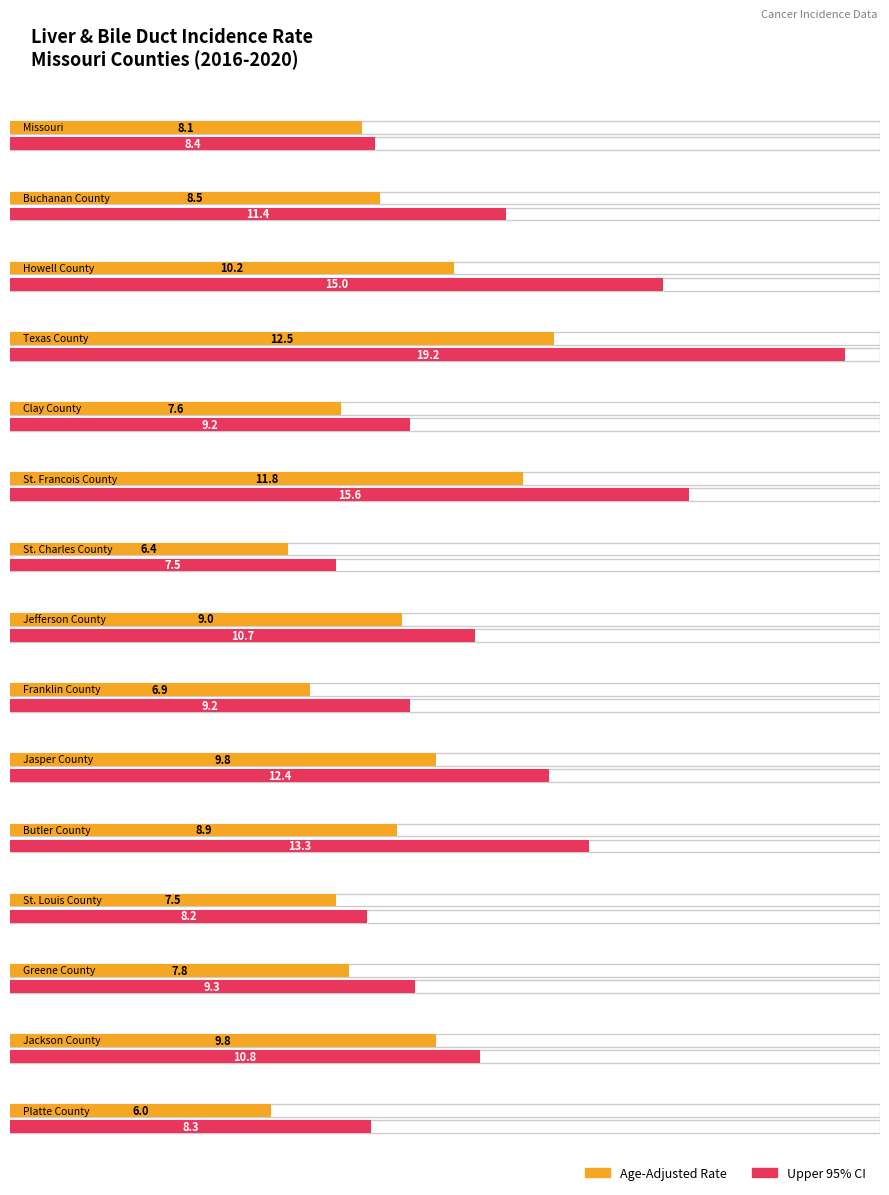

Is it true that the value at Clay County is 3.9?

False